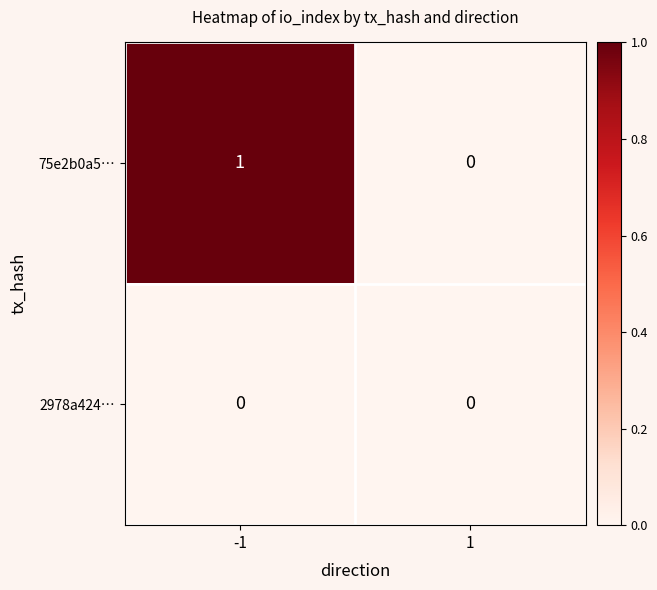

List the series in order of their peak value, highest first.

75e2b0a5…, 2978a424…